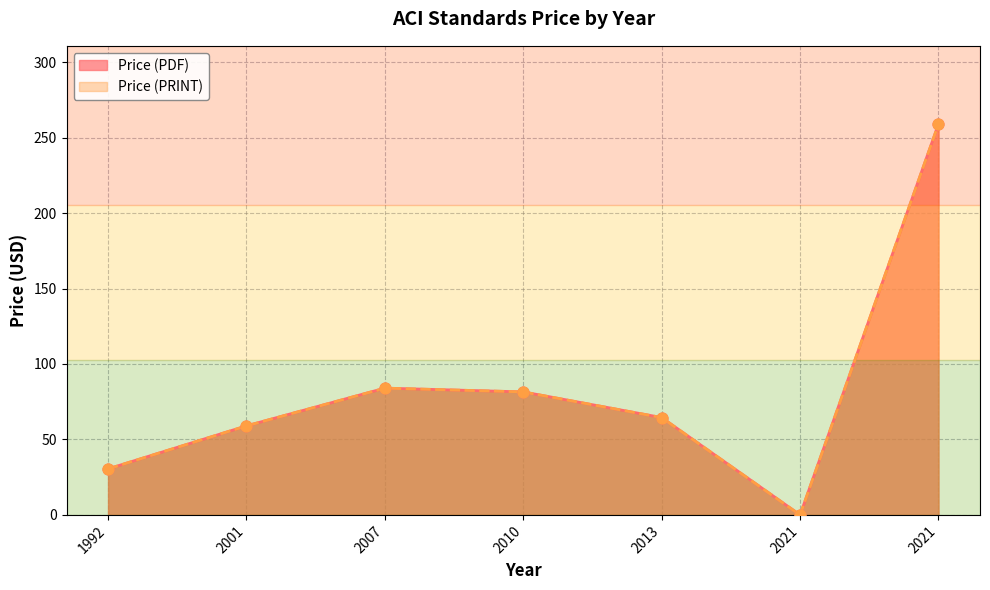

Is the value of Price (PDF) at 1992 greater than the value of Price (PRINT) at 2007?

No